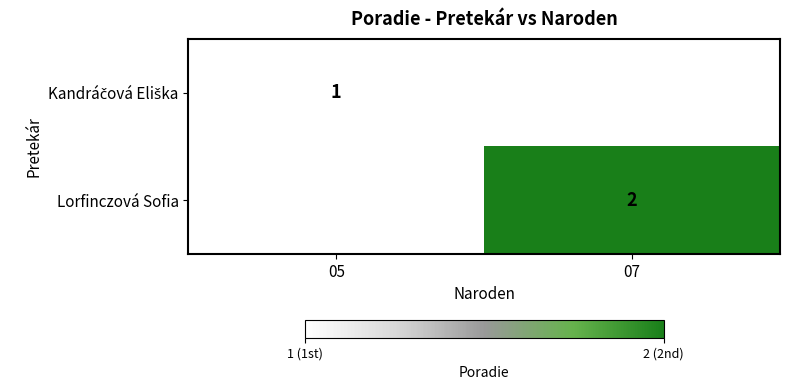

The value of Lorfinczová Sofia at 07 is 0. True or false?

False